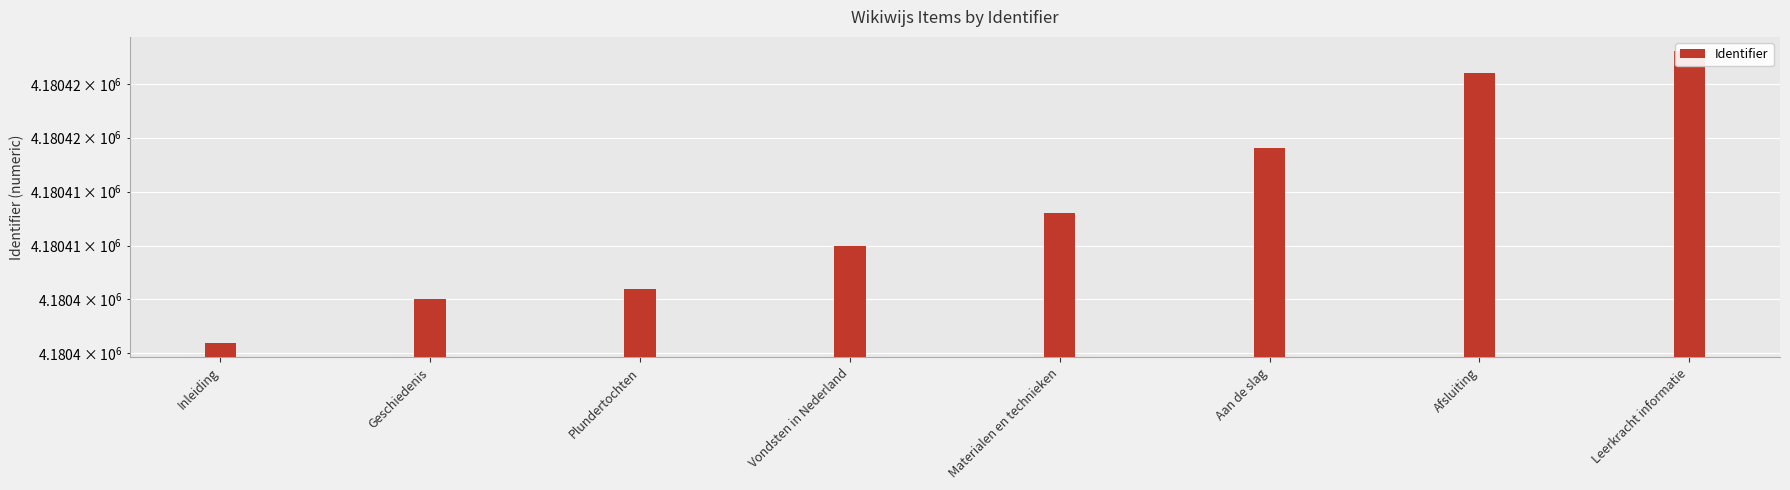

Reading left to right, transcribe all the data shown in this chart.

Inleiding=4180401	Geschiedenis=4180405	Plundertochten=4180406	Vondsten in Nederland=4180410	Materialen en technieken=4180413	Aan de slag=4180419	Afsluiting=4180426	Leerkracht informatie=4180428